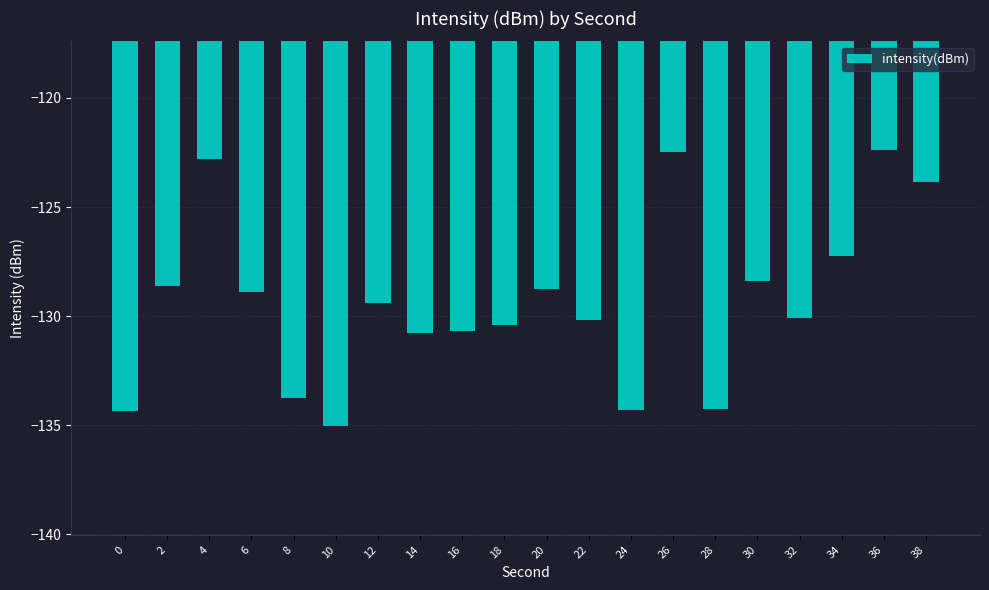

True or false: the data shows -130.2 at 22.

True